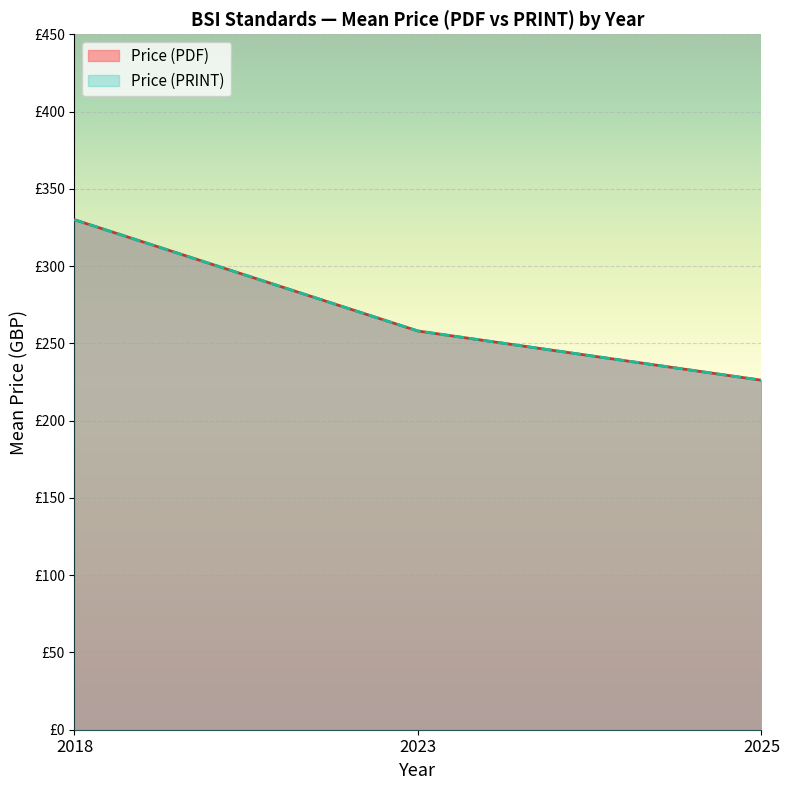

True or false: Price (PRINT) and Price (PDF) intersect in this chart.

False